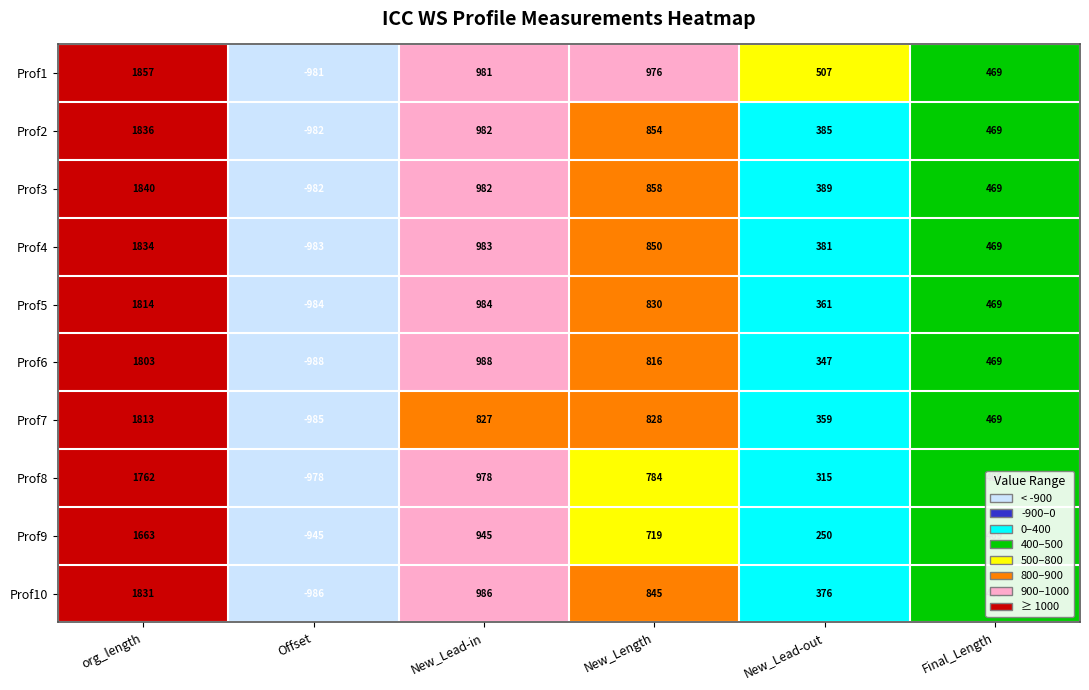

True or false: Prof9 has a value of 719 at New_Length.

True